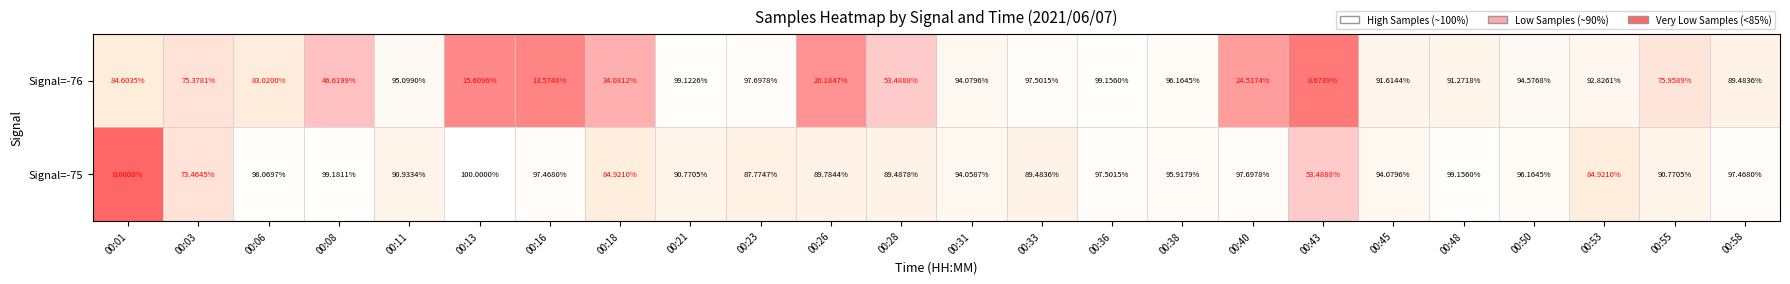

How many categories are shown in the chart?

24